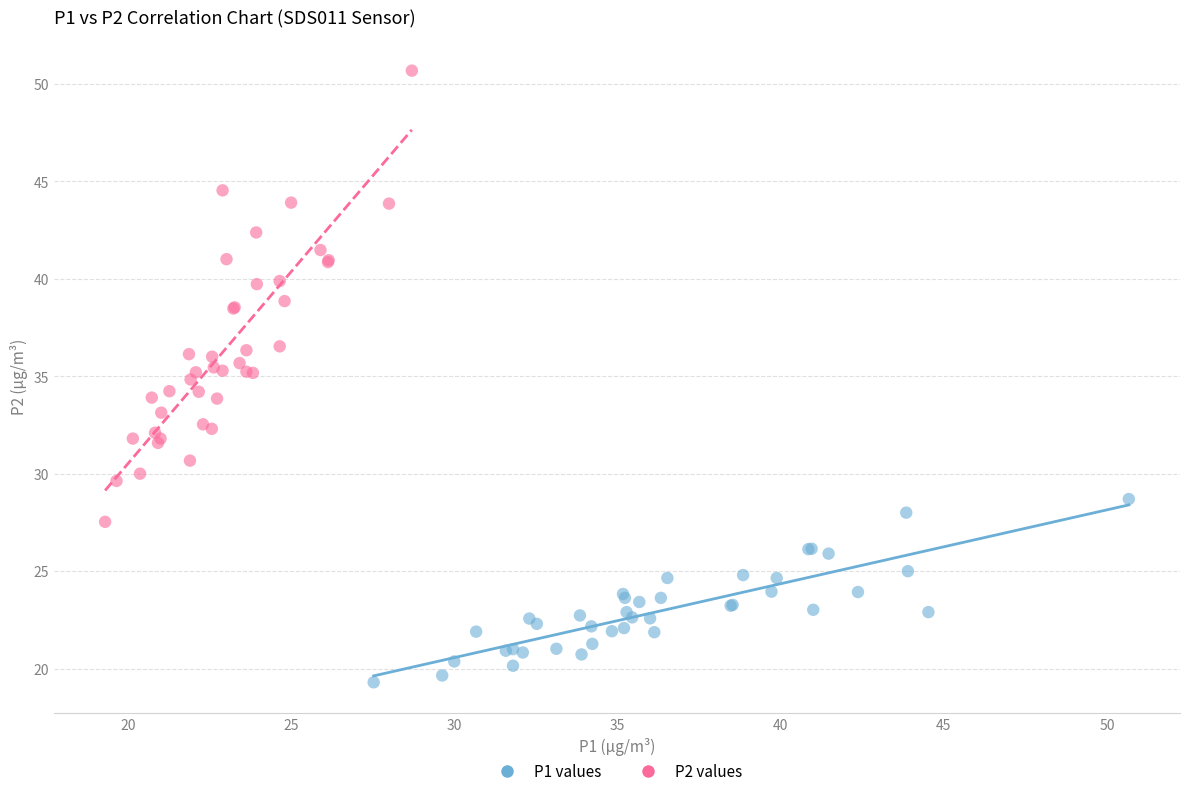

Which series has the largest Y range (max minus min)?

P2 values